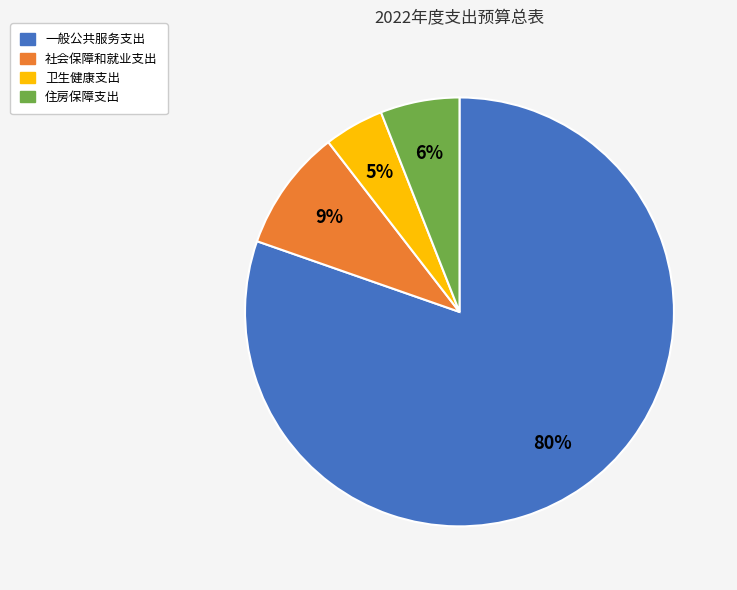

Which slice represents more than half of the pie?

一般公共服务支出